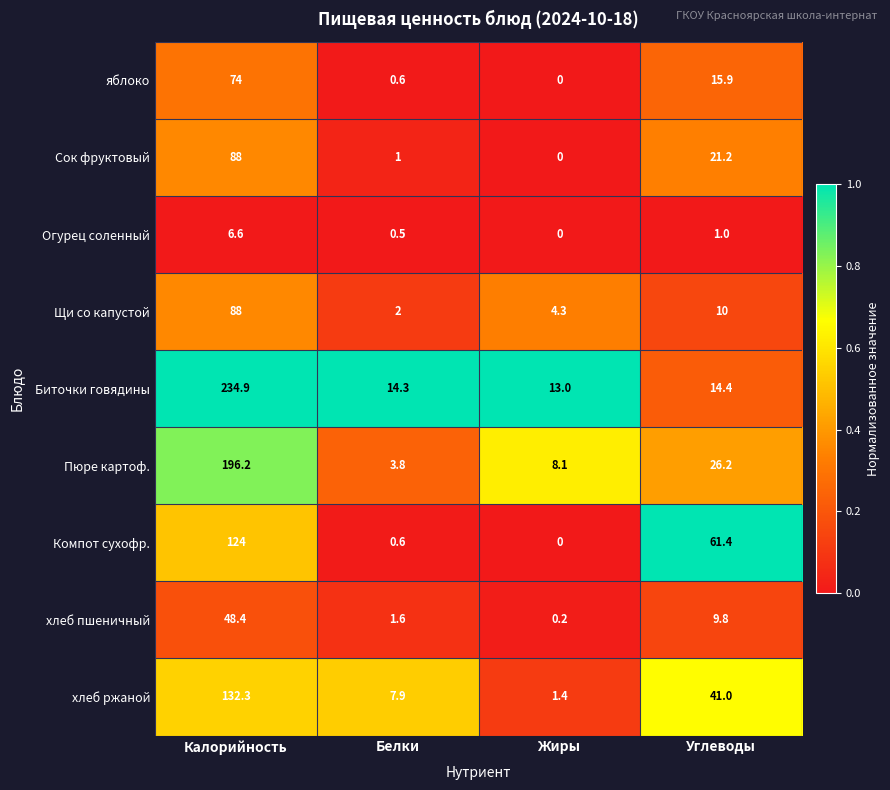

The Компот сухофр. series shows -78.8 at Жиры. True or false?

False